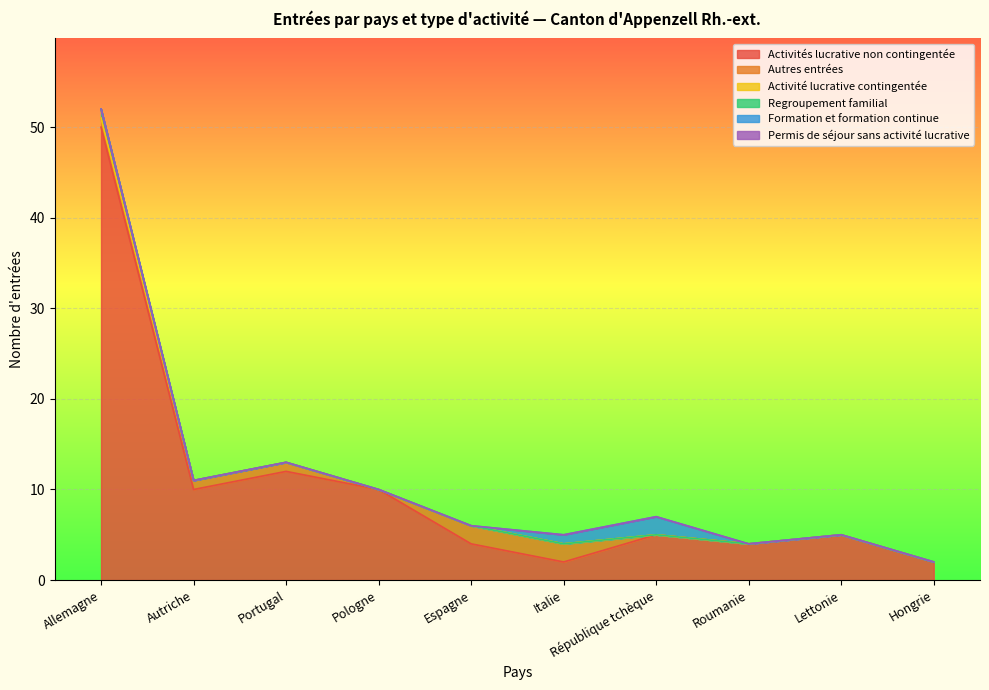

True or false: Permis de séjour sans activité lucrative and Regroupement familial intersect in this chart.

False